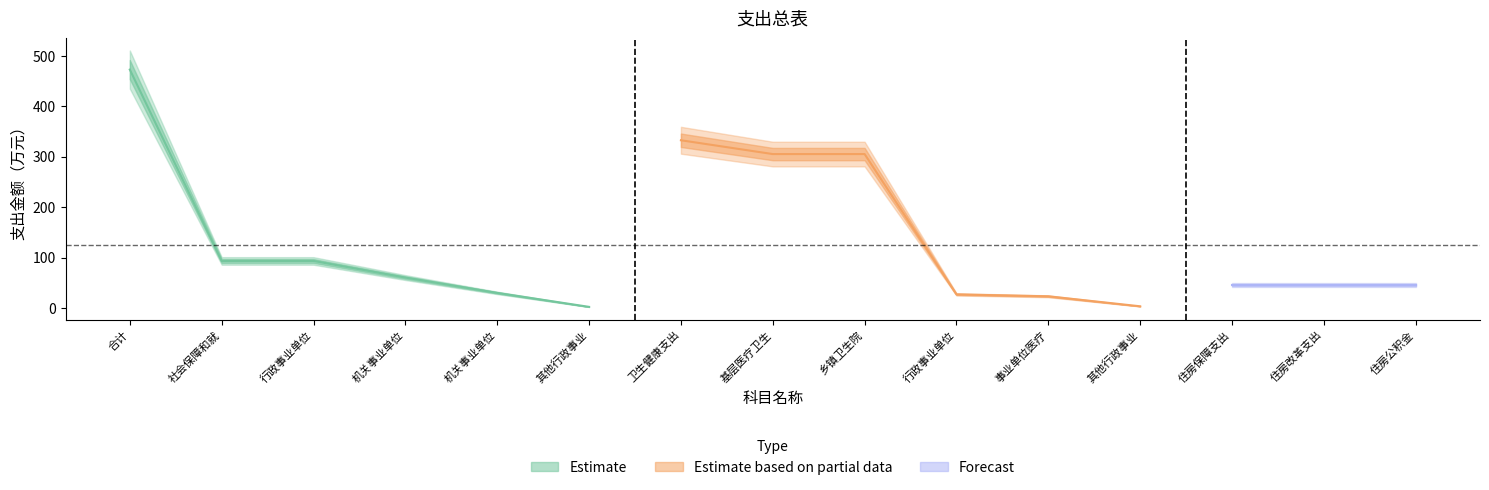

At how many categories does at least one series exceed 467?

1